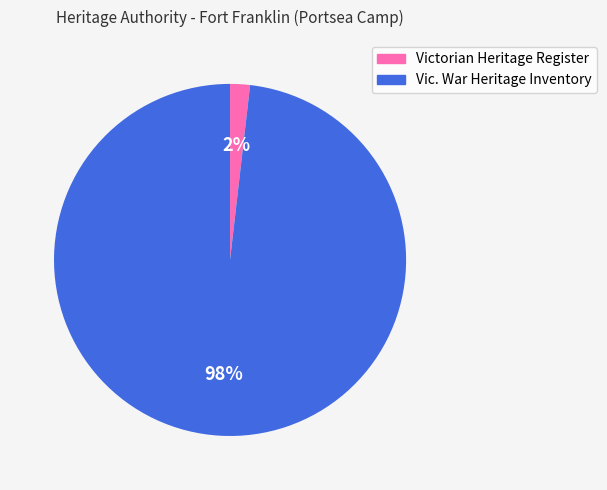

What is the majority slice?

Vic. War Heritage Inventory